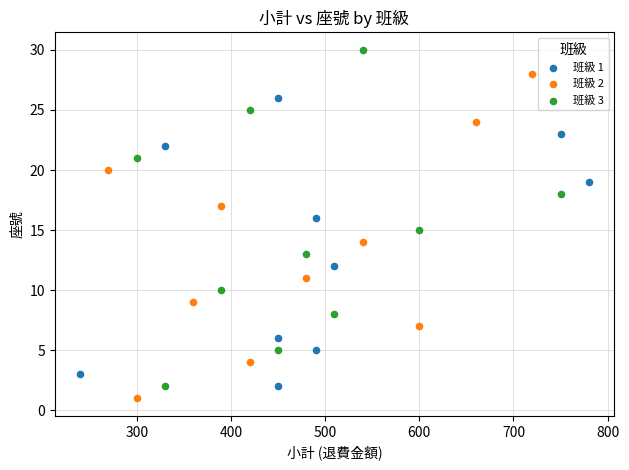

Which series reaches the maximum Y coordinate?

班級 3